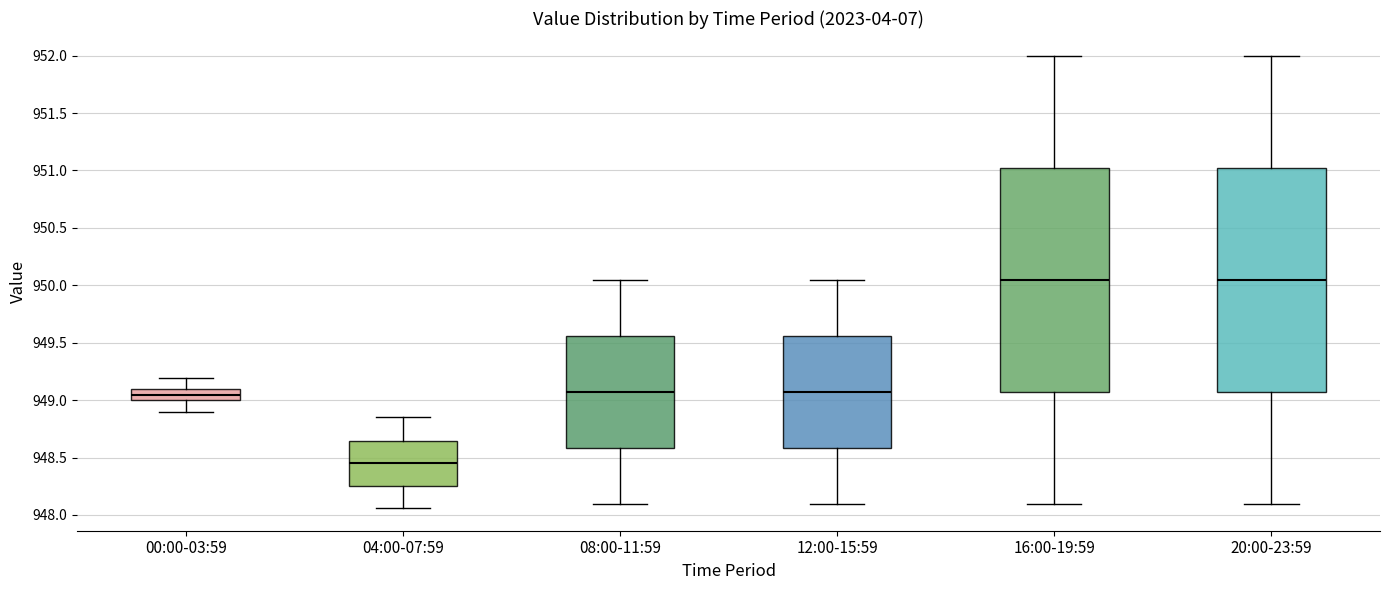

Reading left to right, transcribe this box plot: for each box, give where its median line is, the range the box spans, and where its two whiskers end, as read against the y-axis. The values are not printed on the chart, so give them approximately, as read against the axis.

00:00-03:59: median 949.05, box 949.00 to 949.10, whiskers 948.90 to 949.20
04:00-07:59: median 948.45, box 948.25 to 948.65, whiskers 948.05 to 948.85
08:00-11:59: median 949.10, box 948.60 to 949.55, whiskers 948.10 to 950.05
12:00-15:59: median 949.10, box 948.60 to 949.55, whiskers 948.10 to 950.05
16:00-19:59: median 950.05, box 949.10 to 951.05, whiskers 948.10 to 952.00
20:00-23:59: median 950.05, box 949.10 to 951.05, whiskers 948.10 to 952.00